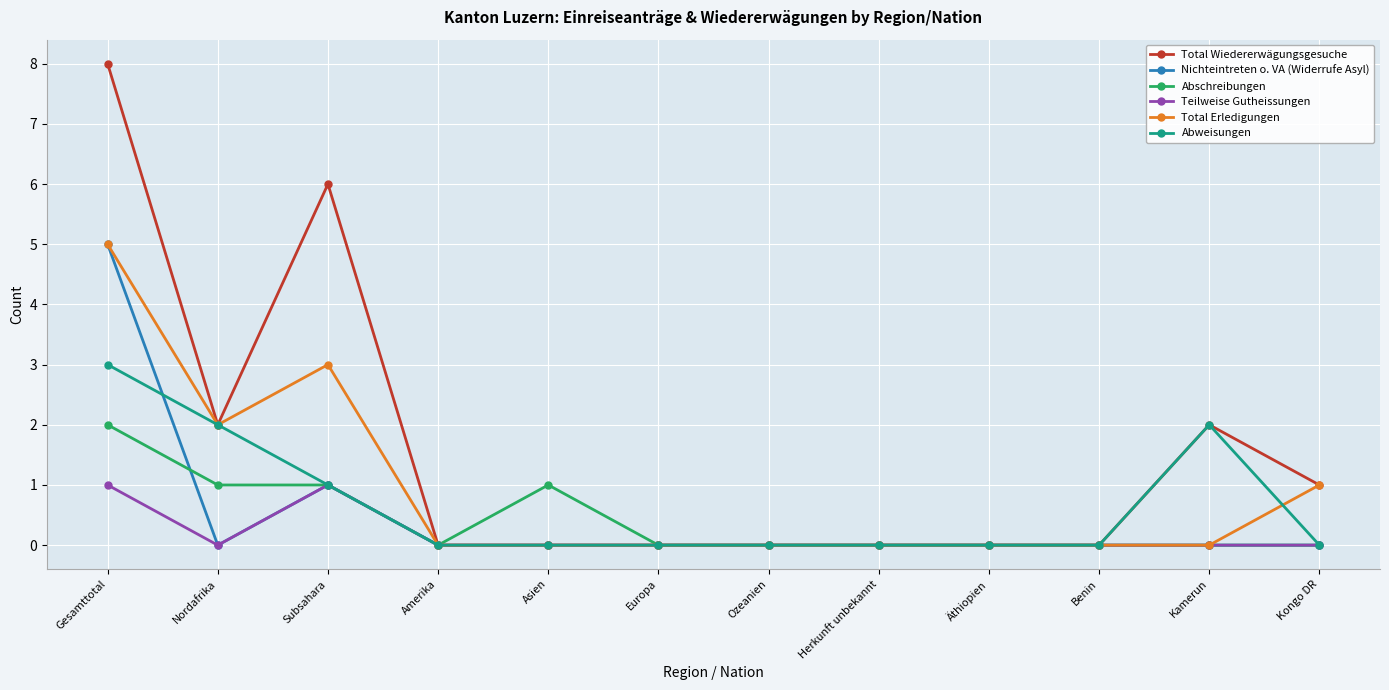

Which series has the largest total across all categories?

Total Wiedererwägungsgesuche